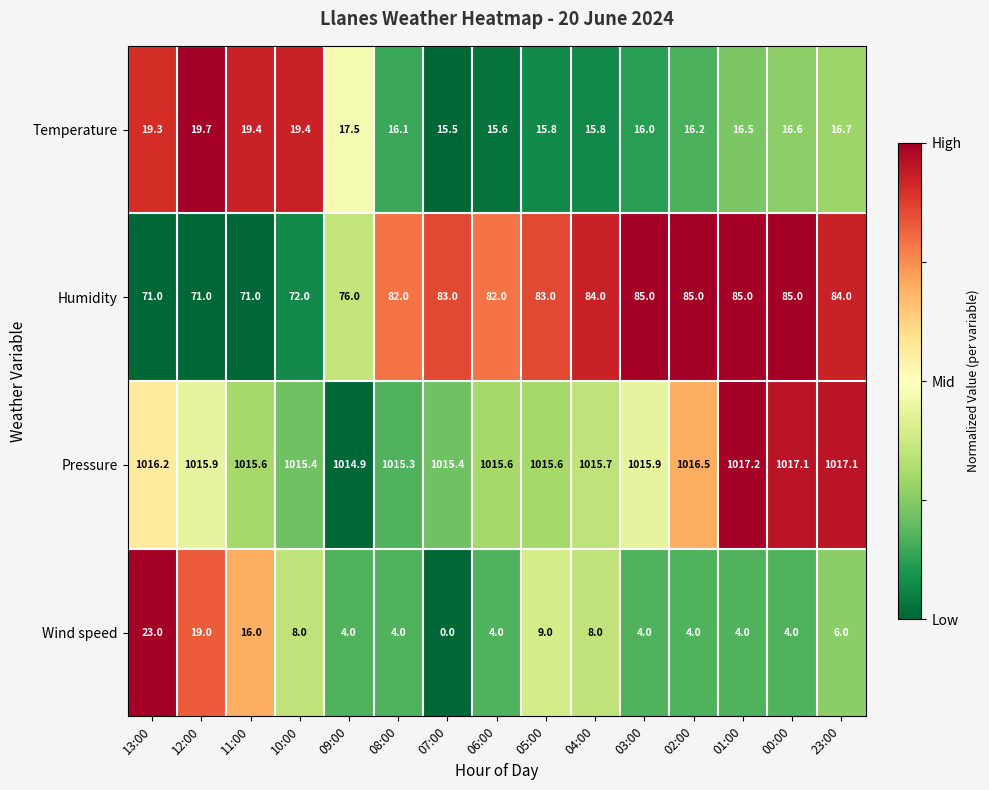

What is the difference between the second highest and minimum values in the Temperature series?

3.9